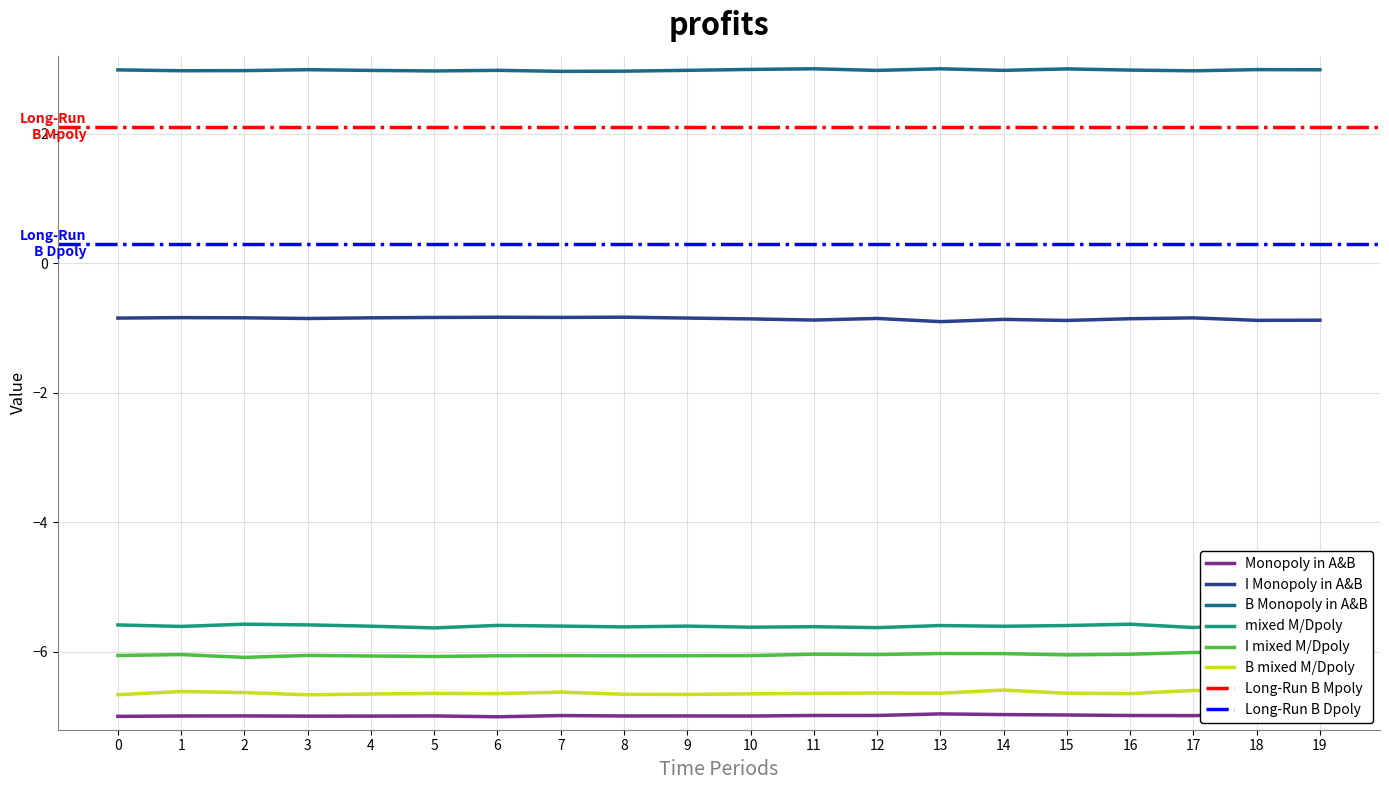

True or false: B mixed M/Dpoly has a value of -6.6 at 5.

True